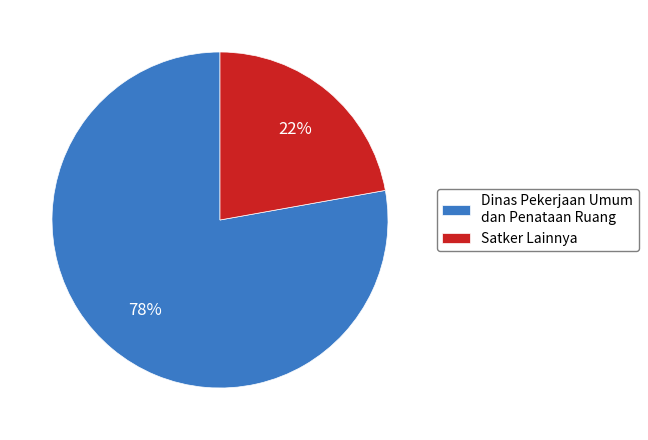

Which category has the smallest portion of the pie?

Satker Lainnya